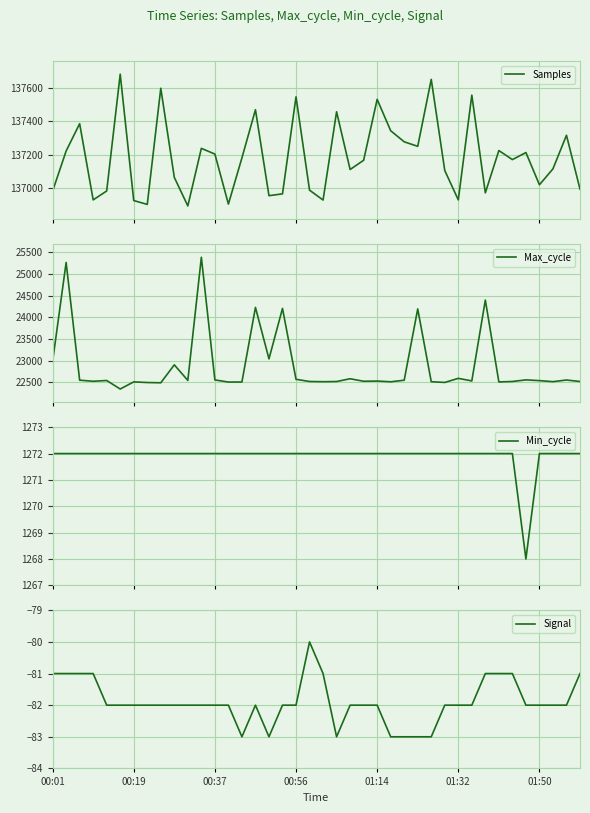

What is the maximum value for Max_cycle?

25382